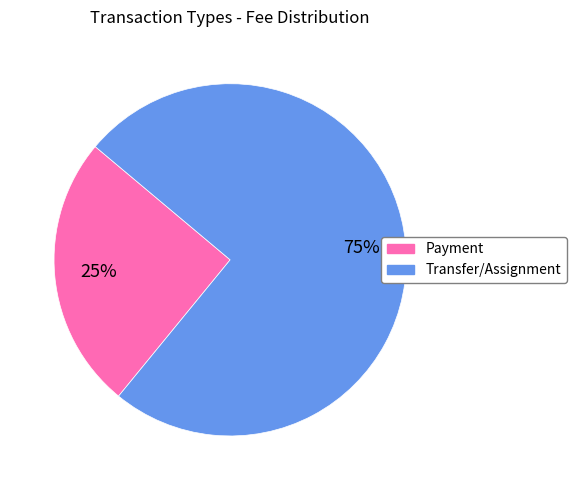

To the nearest percent, what is the average slice percentage?

50%